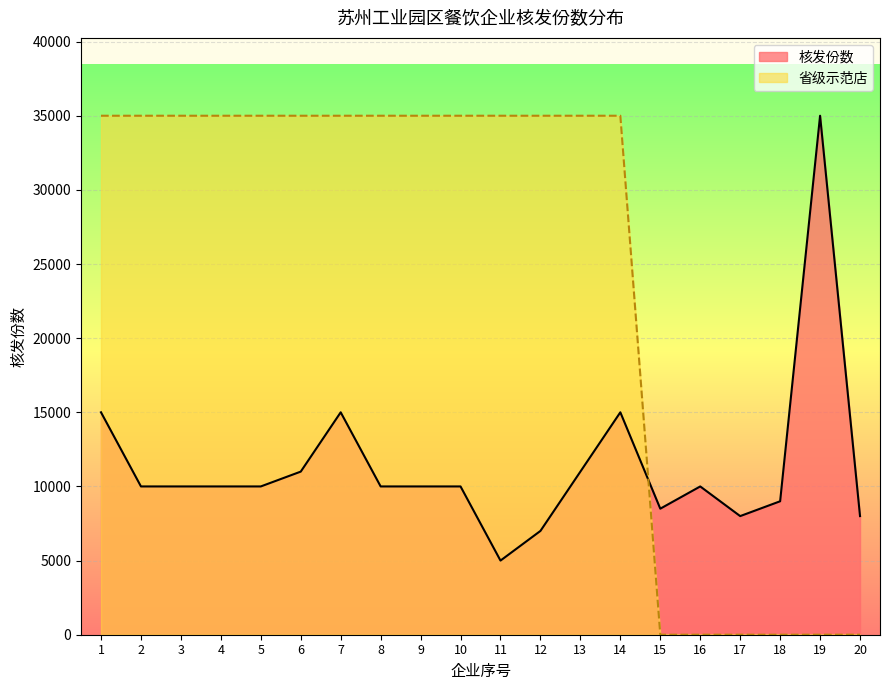

Count the 荣誉评级 values in the range 0 to 35000.

20